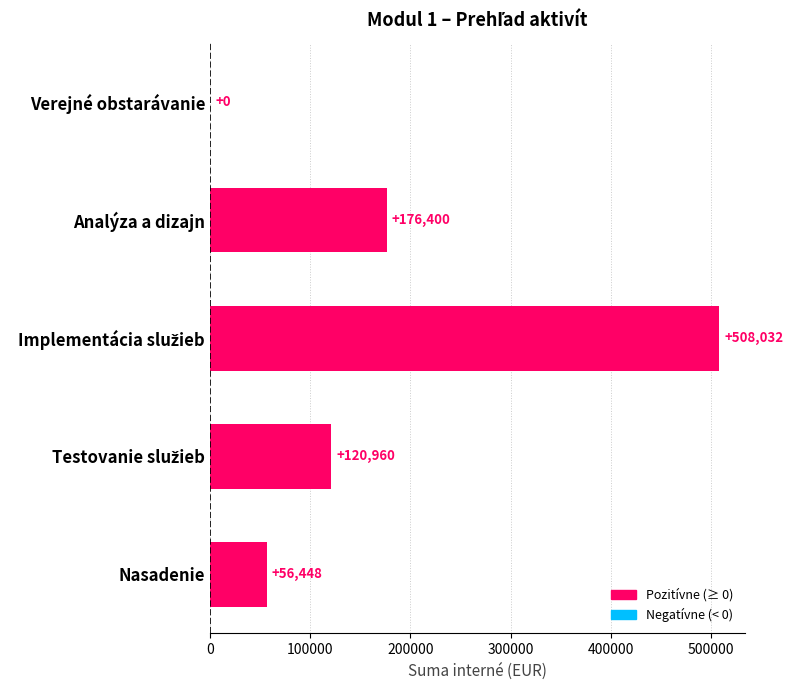

Which has a higher value, Analýza a dizajn or Verejné obstarávanie?

Analýza a dizajn